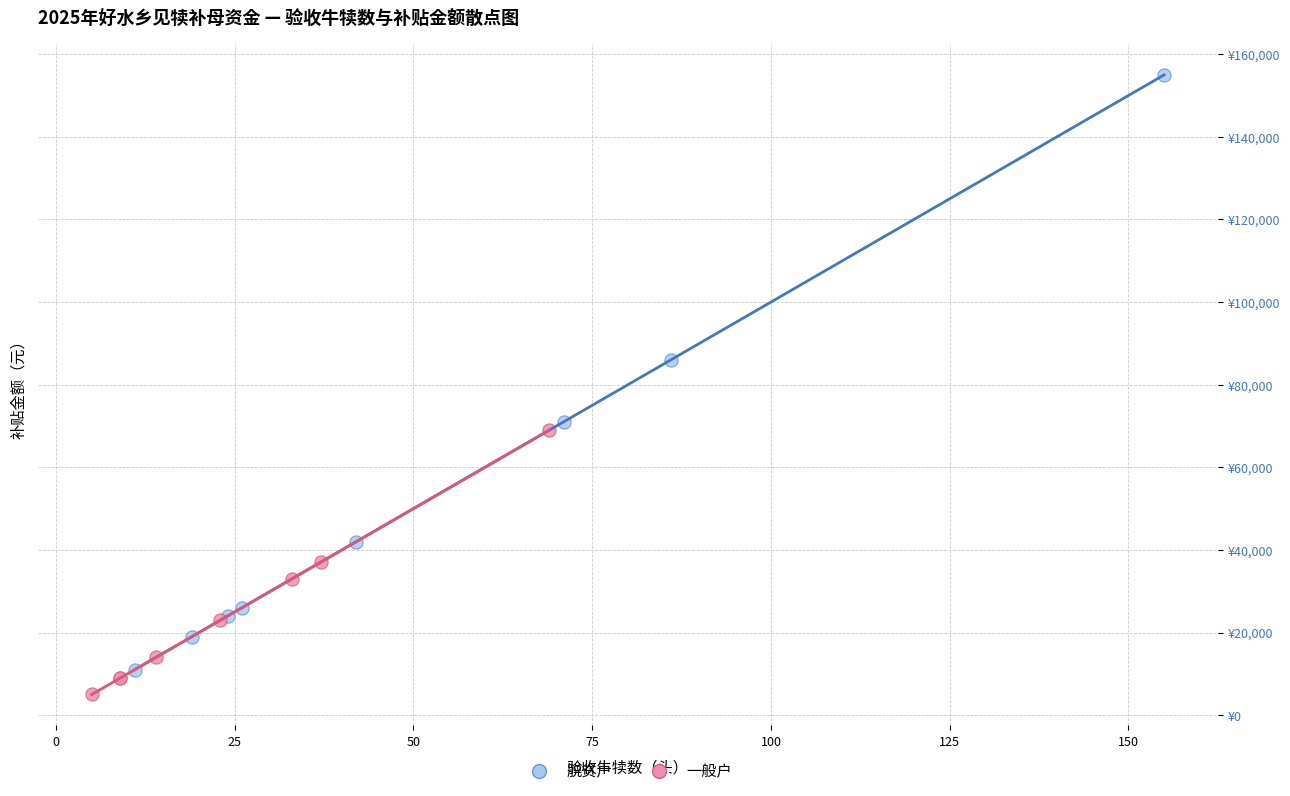

What are all the series names shown in the legend?

脱贫户, 一般户